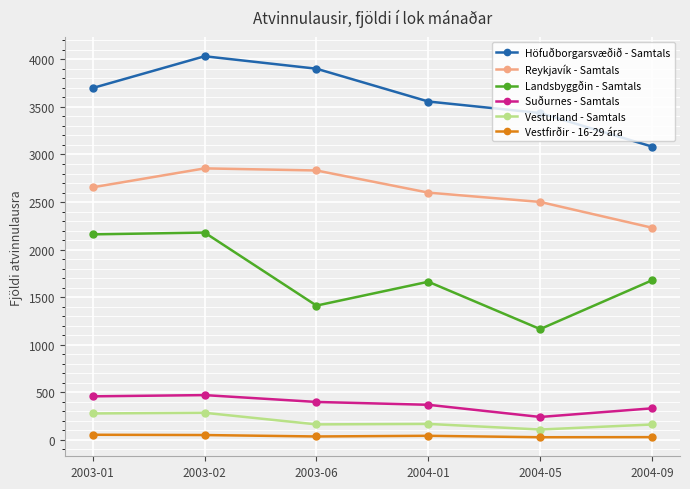

Which category has the highest value across all series?

2003-02